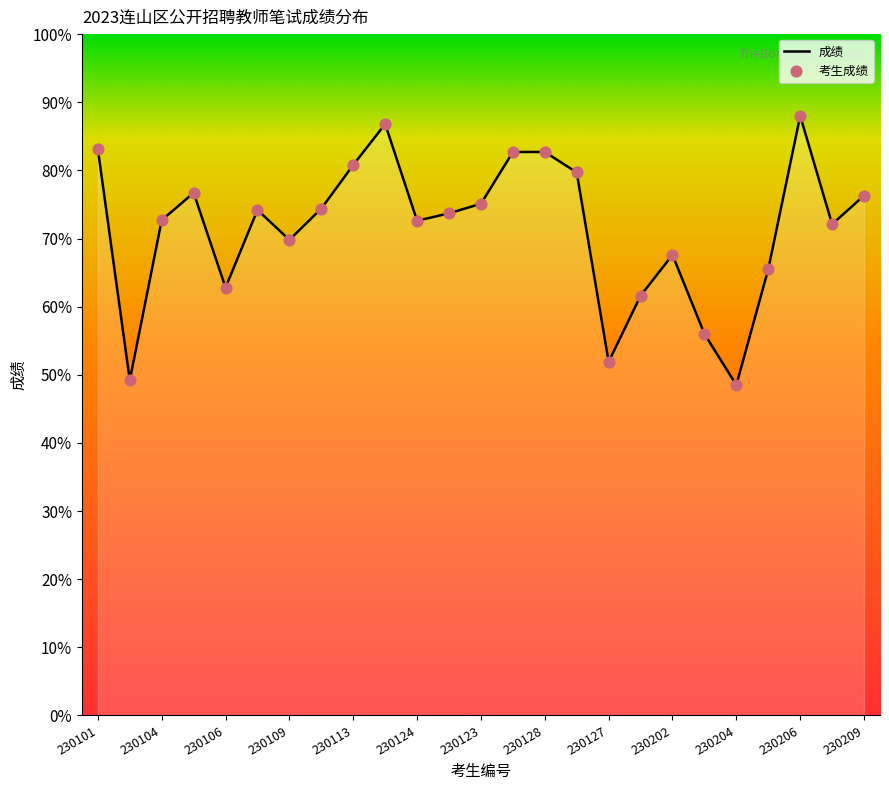

What is the greatest value displayed?

88.0